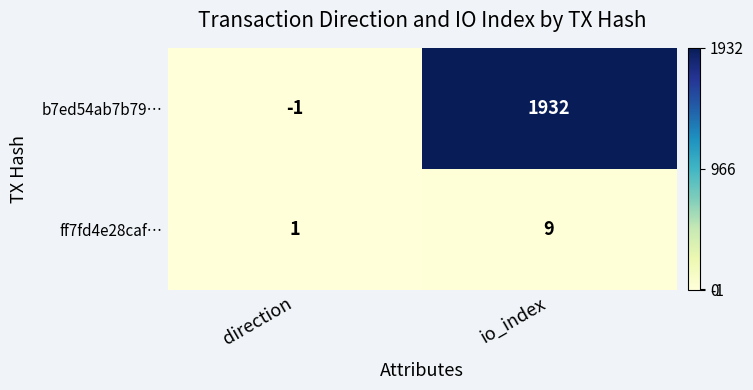

What is the average value of the ff7fd4e28caf… series?

5